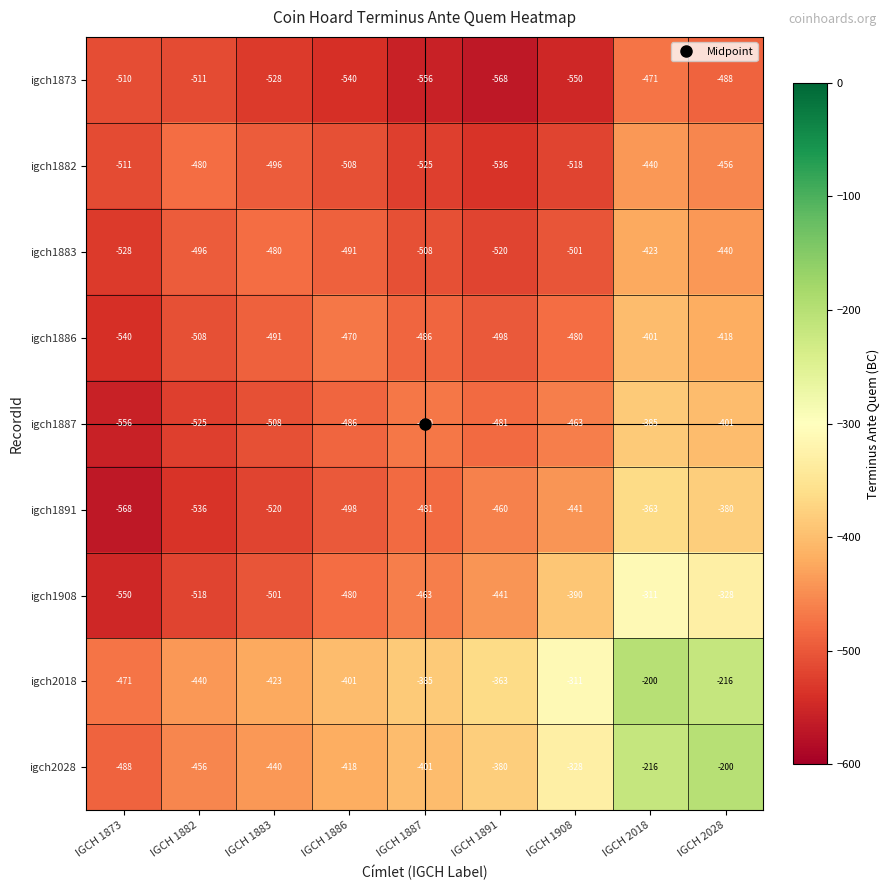

Which series changed the most between IGCH 1891 and IGCH 2018?

igch2028